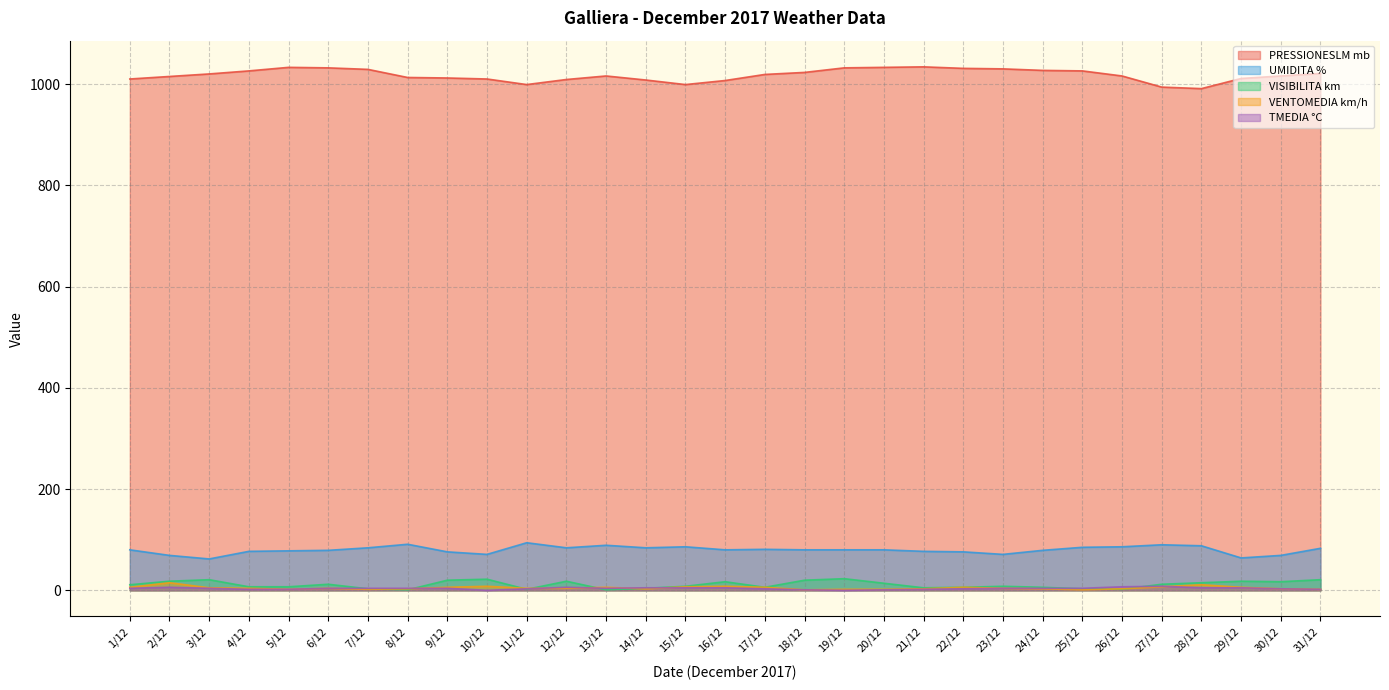

What is the spread (max minus min) of values at 12/12?

1005